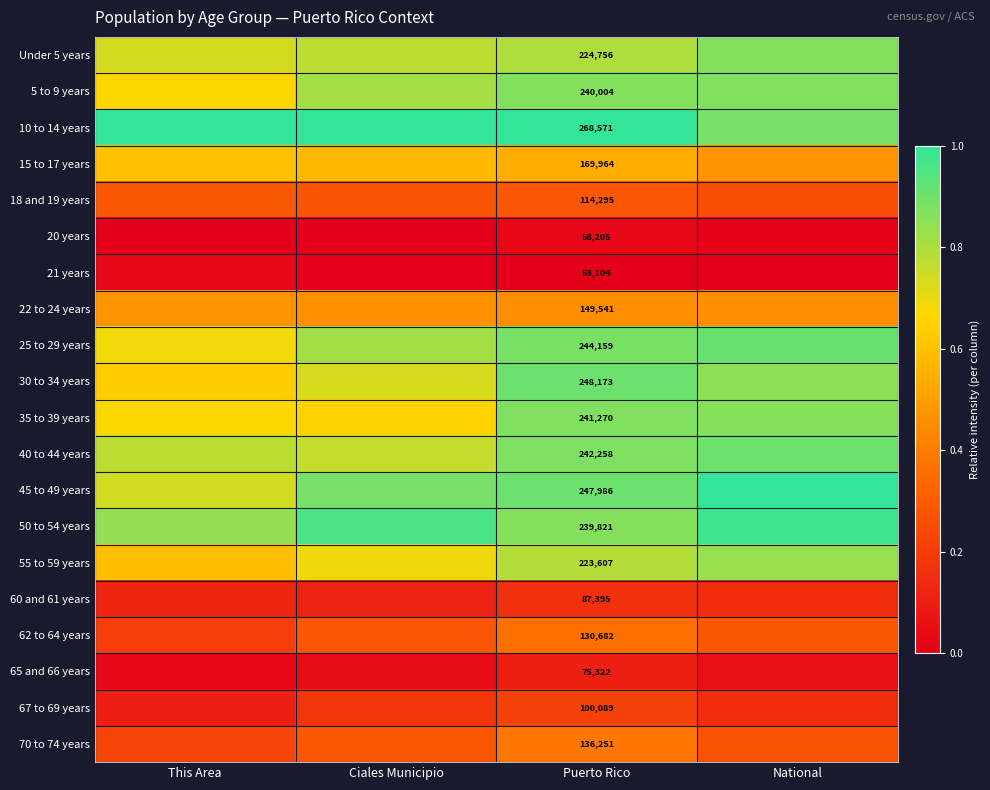

What is the spread (max minus min) of values at National?

1.0